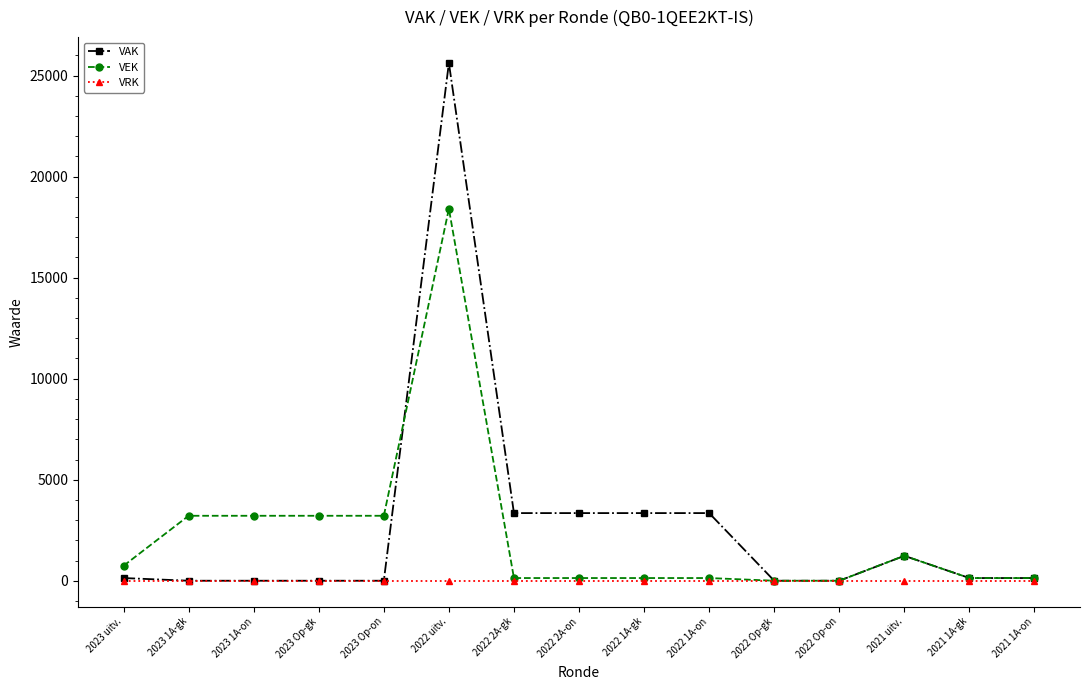

Does the chart have visible grid lines?

No